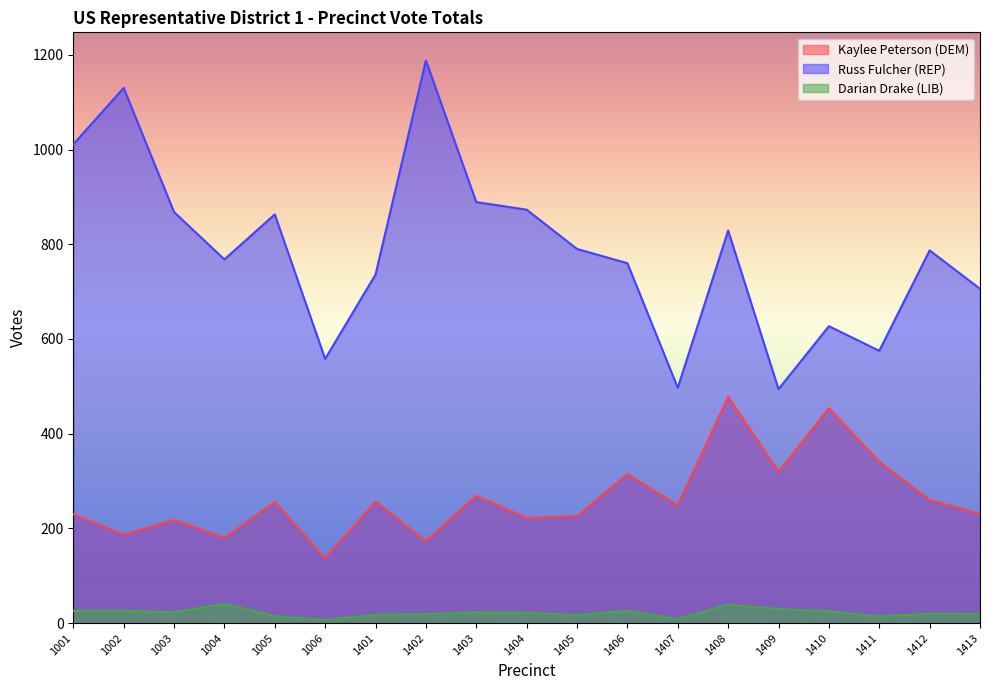

Count the number of data series in this chart.

3